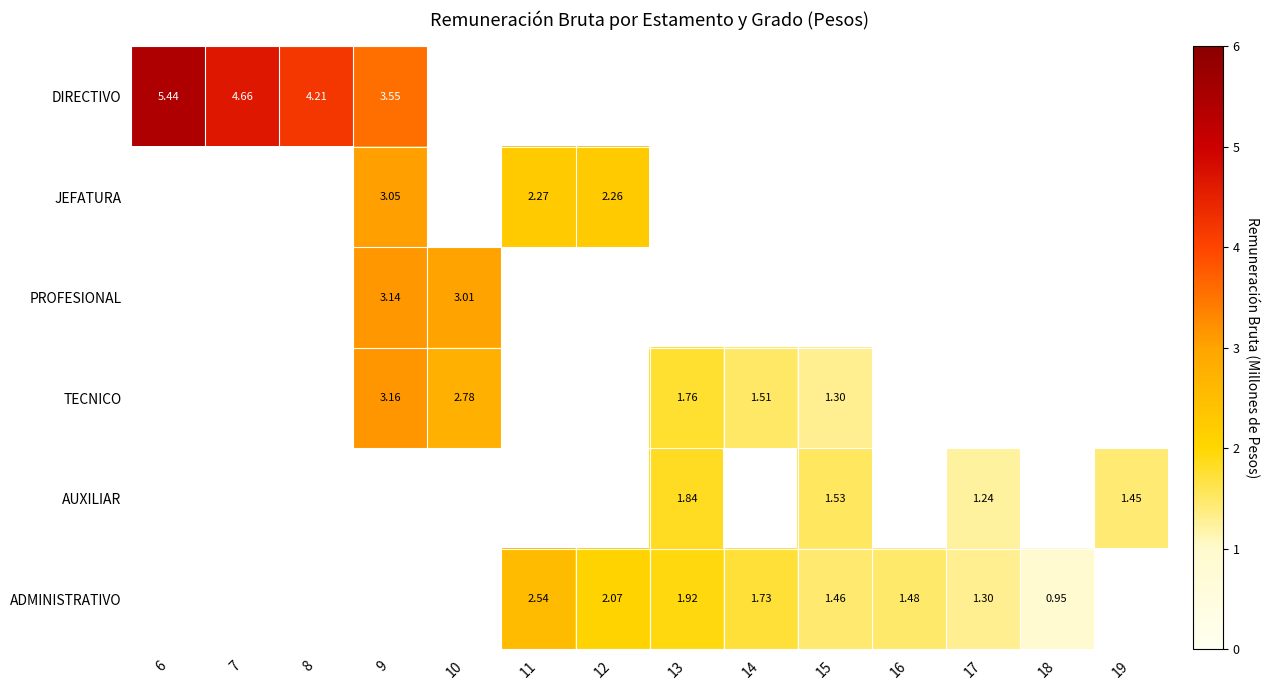

Is the value of ADMINISTRATIVO at 15 greater than the value of TECNICO at 10?

No